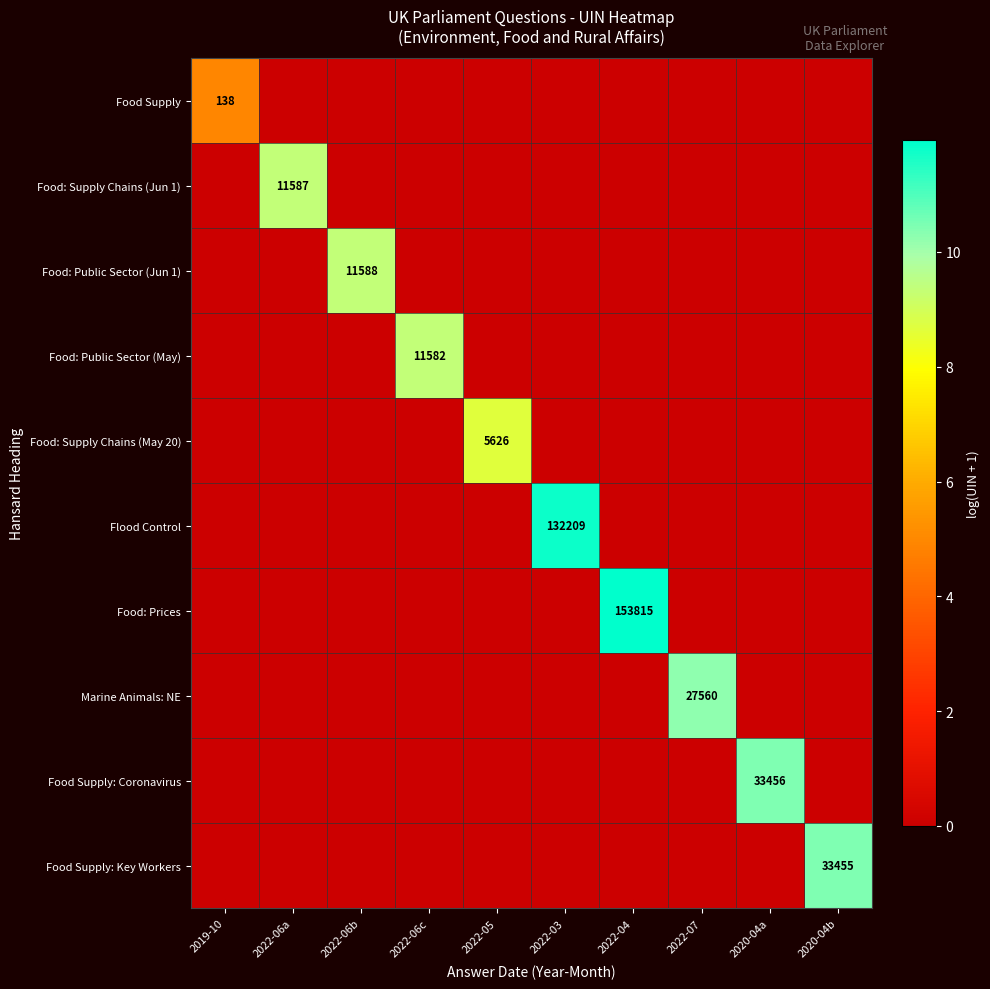

At which category is the sum across all series the highest?

2022-04